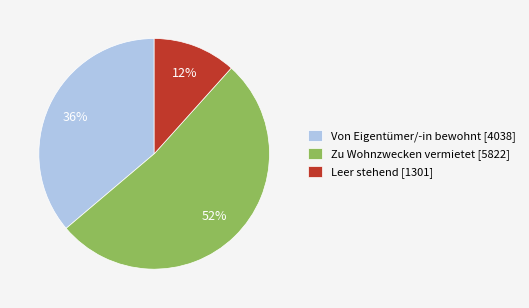

True or false: Zu Wohnzwecken vermietet [5822] accounts for 60% of the total.

False